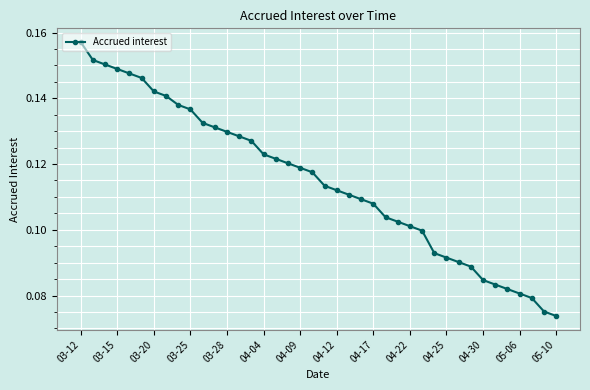

True or false: there are more than 2 points higher than both neighbors.

False